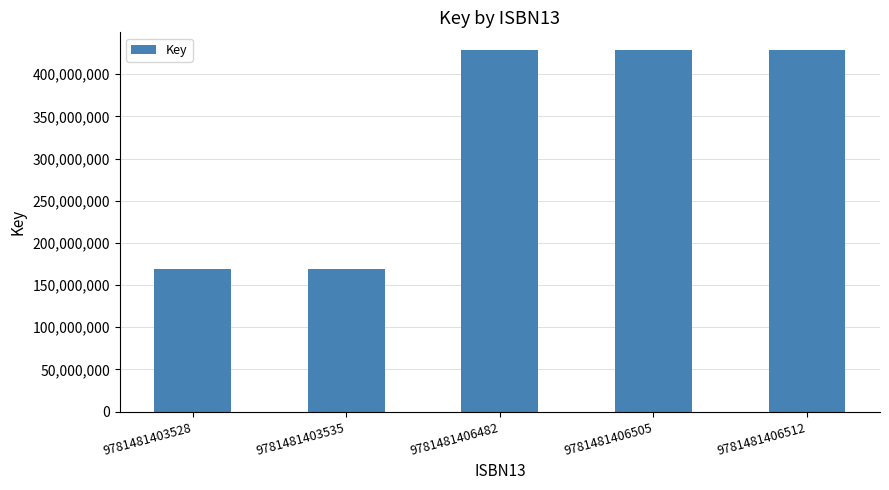

What is the difference between the values at 9781481406512 and 9781481403535?

258928088